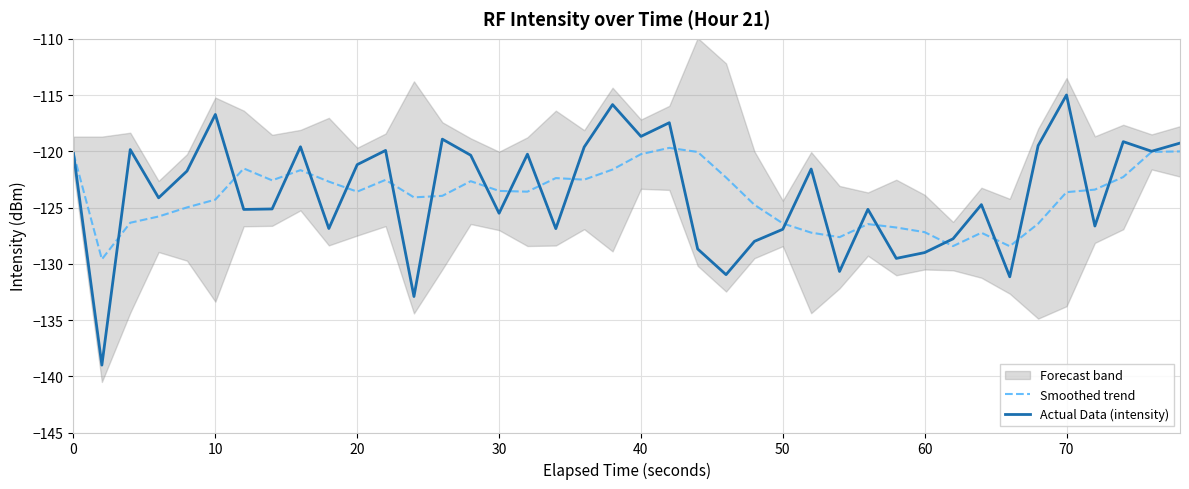

What is the highest value of the Smoothed trend series?

-119.7